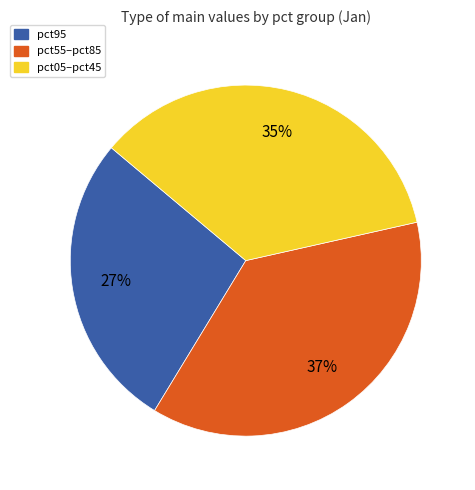

To the nearest percent, what is the difference between the largest and smallest slice percentages?

10%